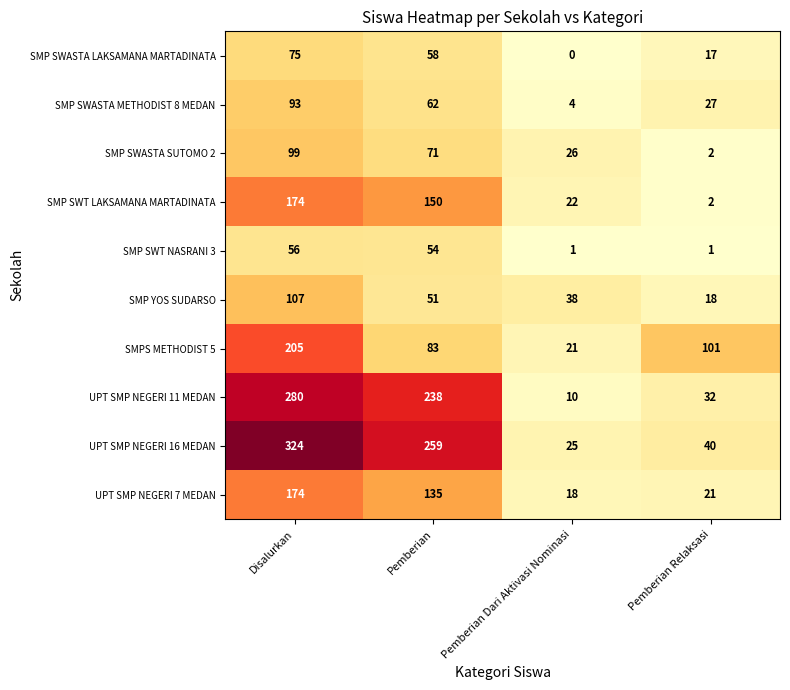

How many data points does each series have?

4